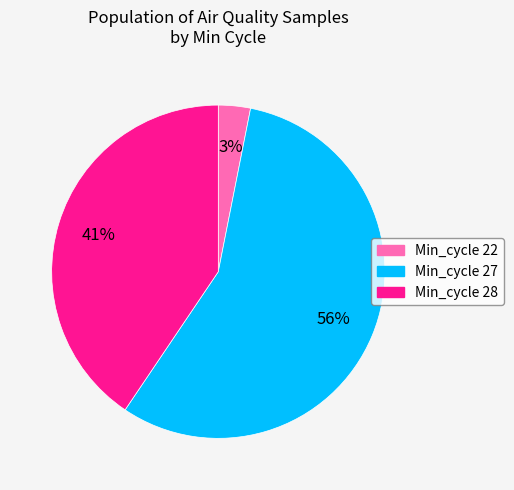

To the nearest percent, what is the average slice percentage?

33%